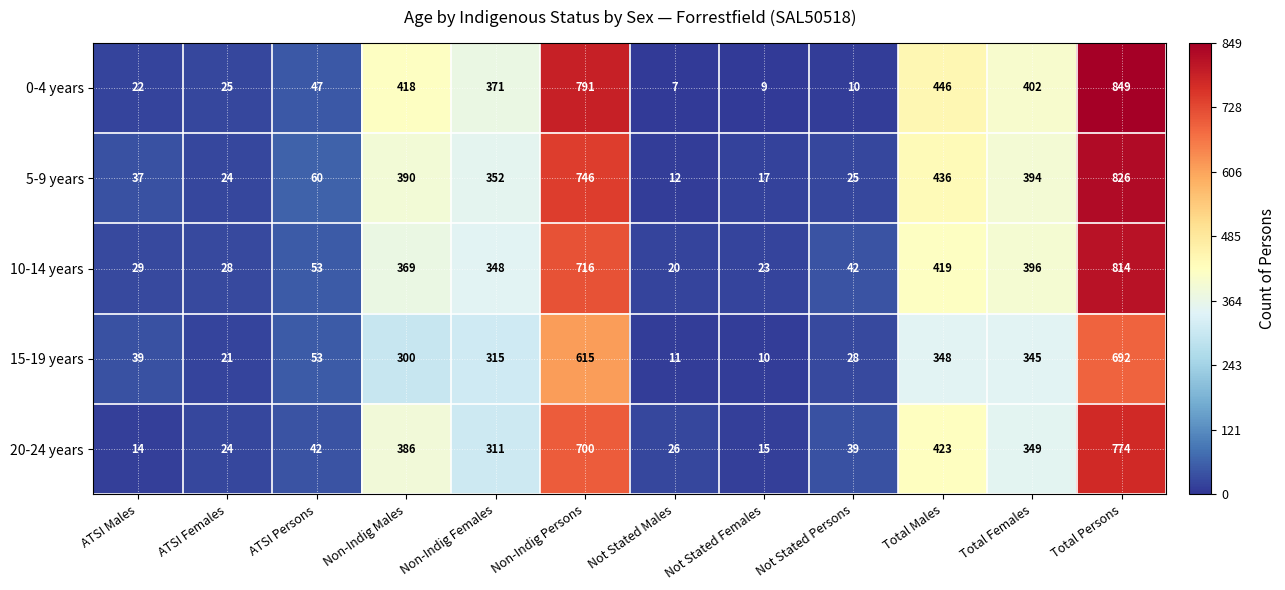

Which series has the largest range (max minus min)?

0-4 years